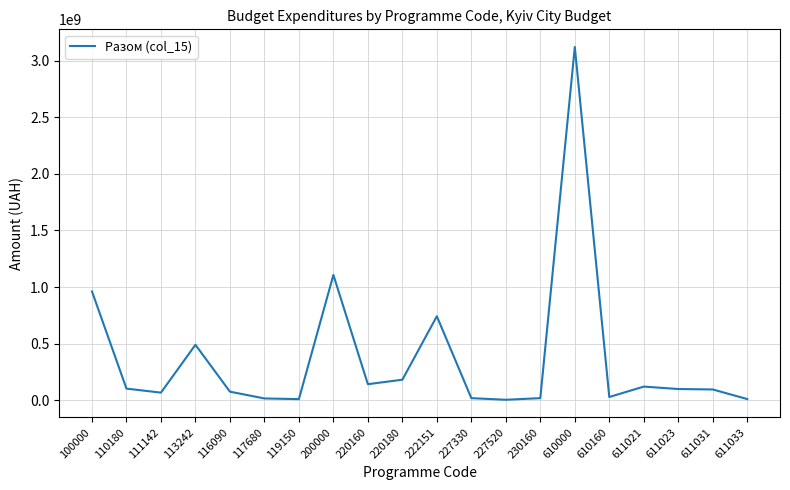

Does the chart have visible grid lines?

Yes